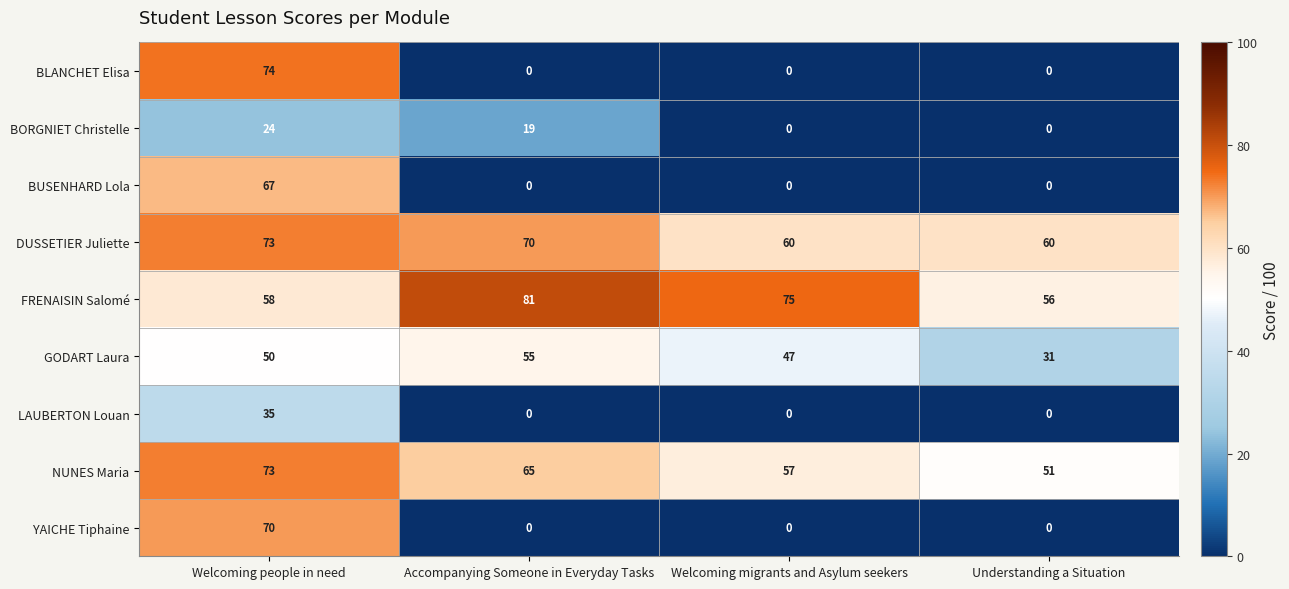

Is the value of BUSENHARD Lola at Understanding a Situation greater than the value of NUNES Maria at Understanding a Situation?

No